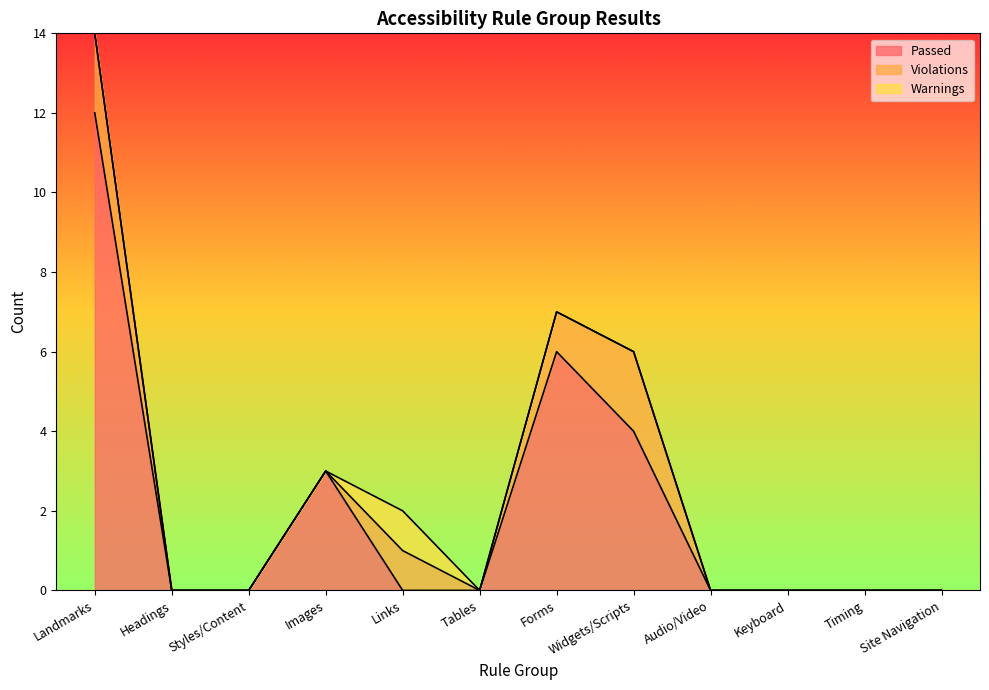

At Widgets/Scripts, list the series in order from smallest to largest.

Warnings, Violations, Passed